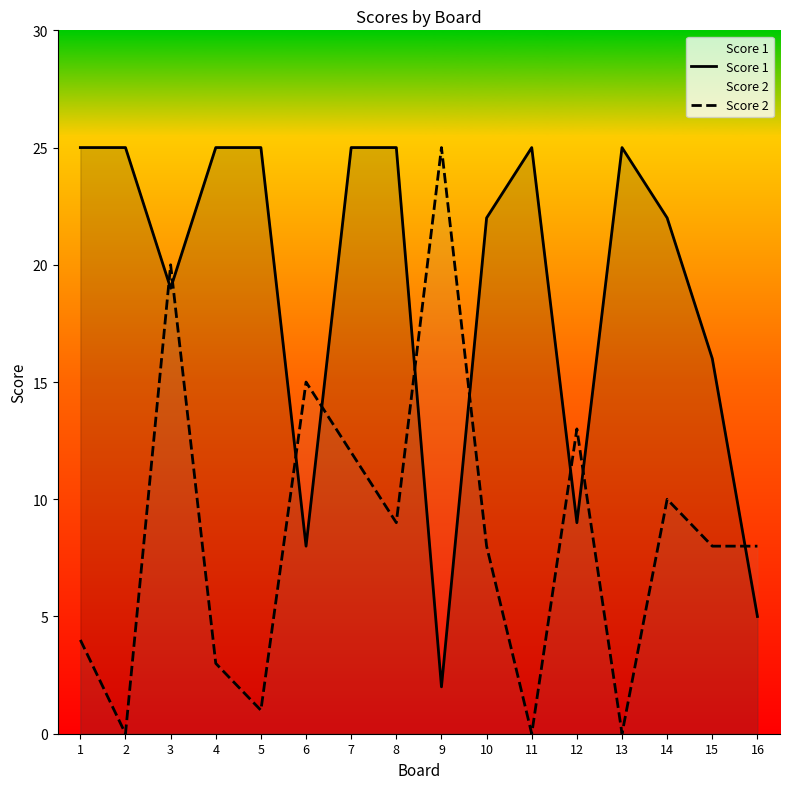

Reading left to right, transcribe all the data shown in this chart.

Score 1: 25	25	19	25	25	8	25	25	2	22	25	9	25	22	16	5
Score 2: 4	0	20	3	1	15	12	9	25	8	0	13	0	10	8	8